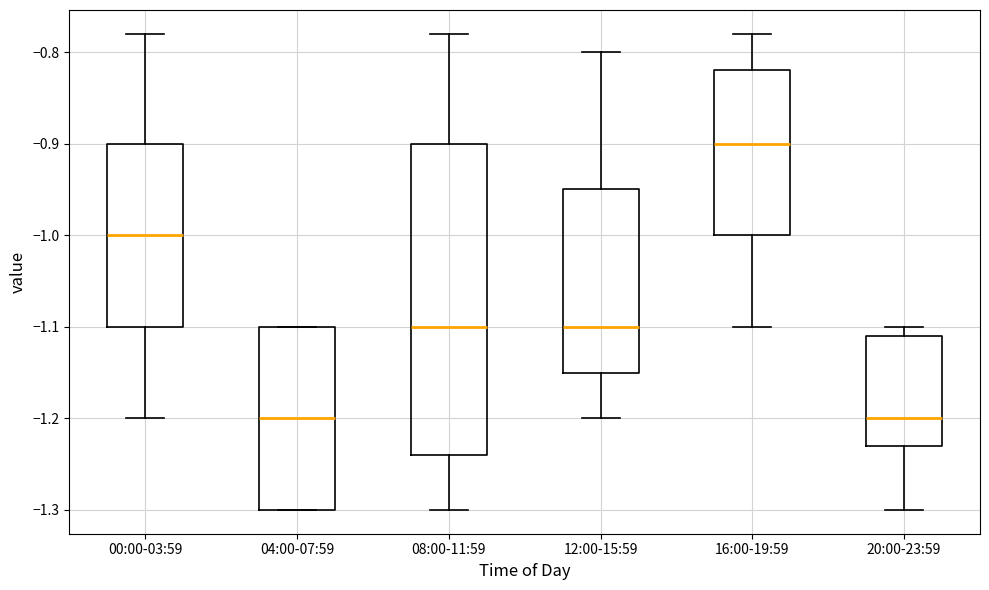

Where does the median line of the box for 20:00-23:59 sit on the y-axis? The values are not printed on the chart, so give them approximately, as read against the axis.

-1.20